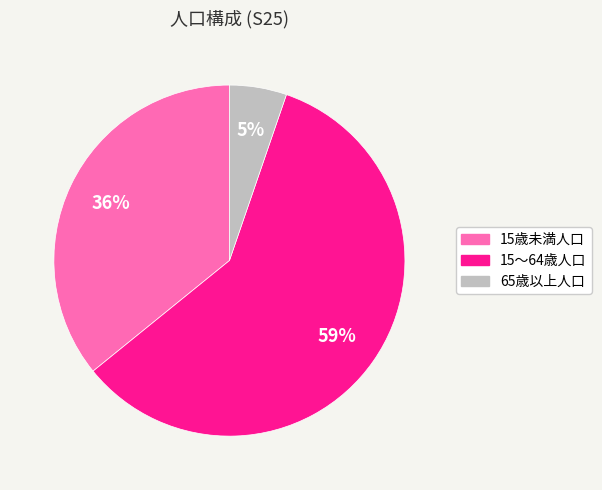

Do 15歳未満人口 and 15～64歳人口 together represent more than half of the pie?

Yes